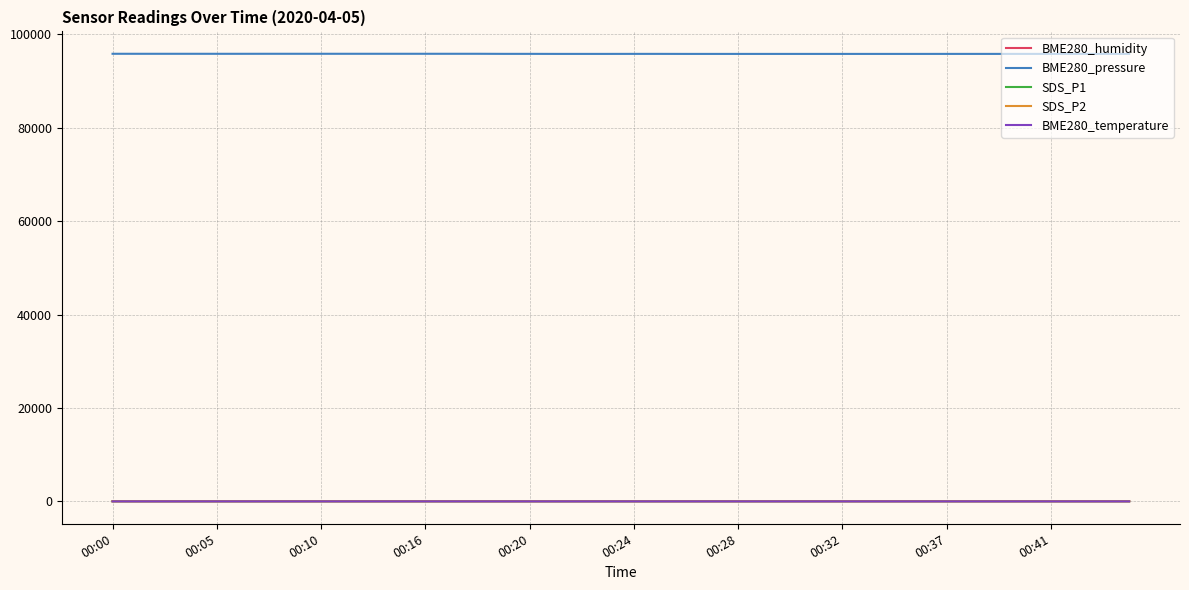

What is the sum of all BME280_pressure values?

3832762.6